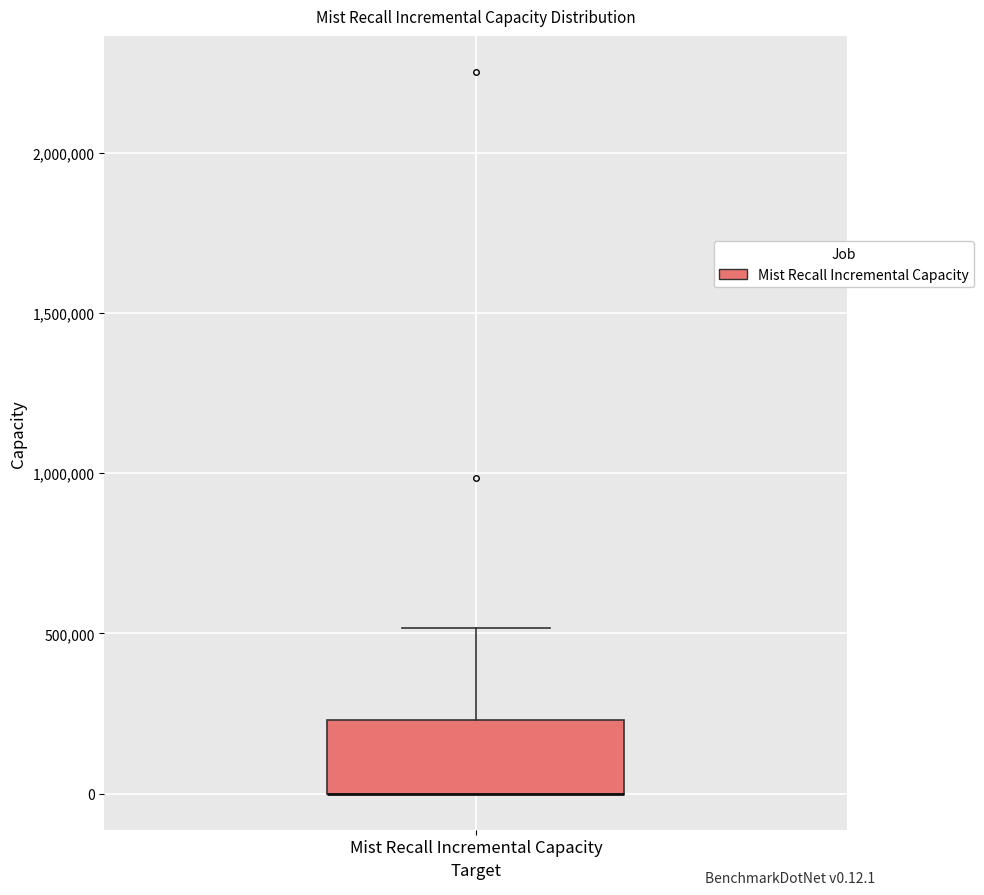

Transcribe this box plot: give where the median line is, the range the box spans, and where the two whiskers end, as read against the y-axis. The values are not printed on the chart, so give them approximately, as read against the axis.

median 0 (drawn on the box's lower edge), box 0 to 250000, whiskers 0 to 500000